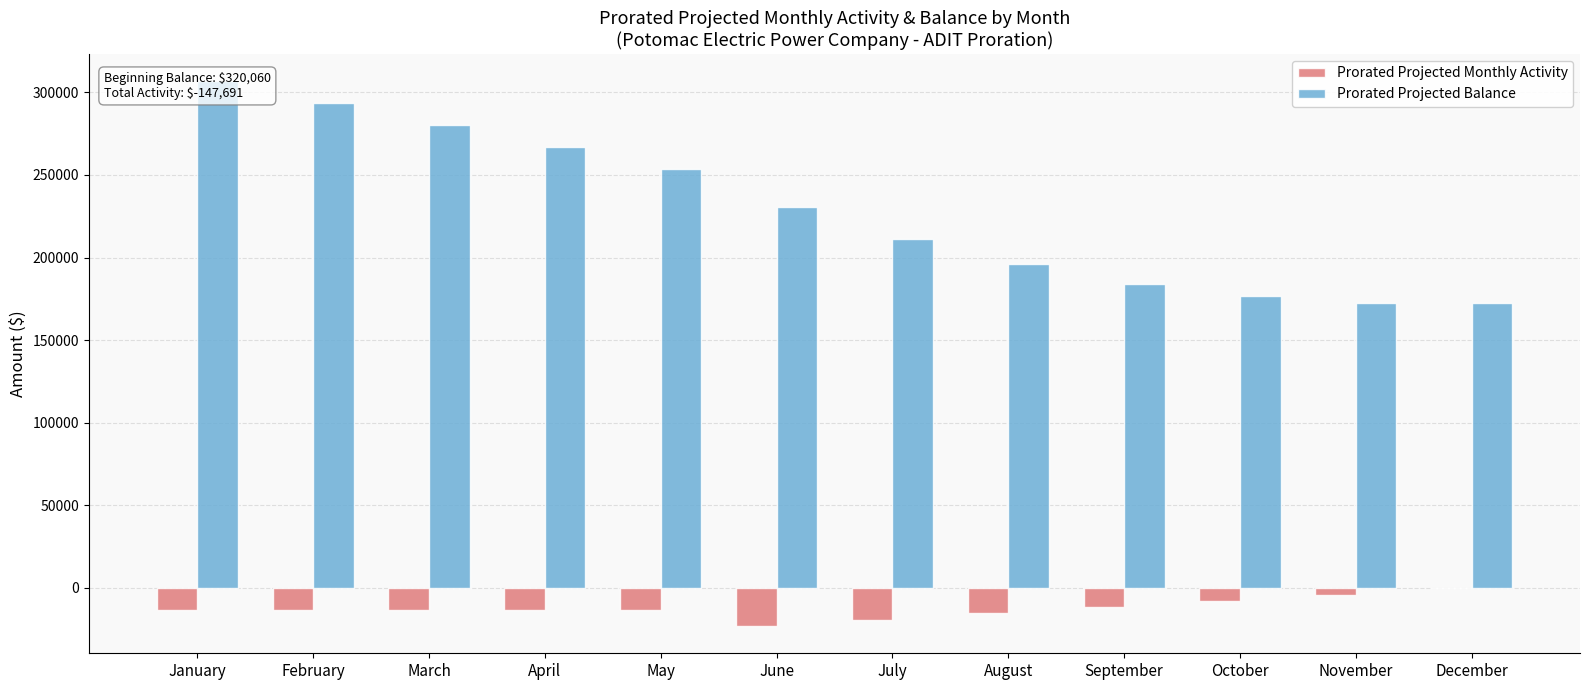

The value of Prorated Projected Monthly Activity at July is -5939.2. True or false?

False